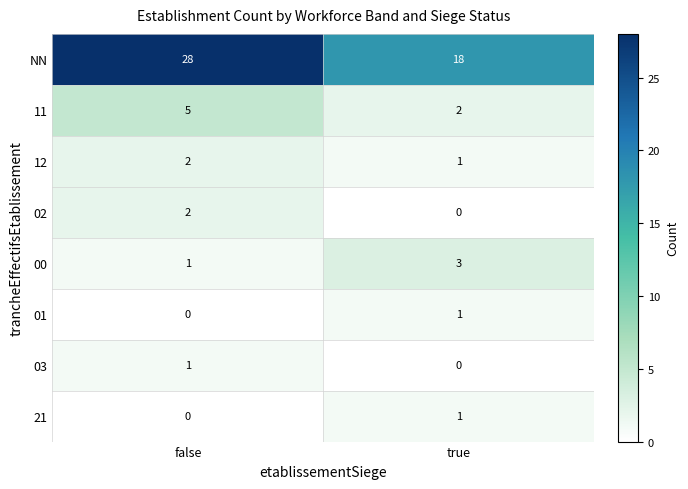

What is the greatest value displayed?

28